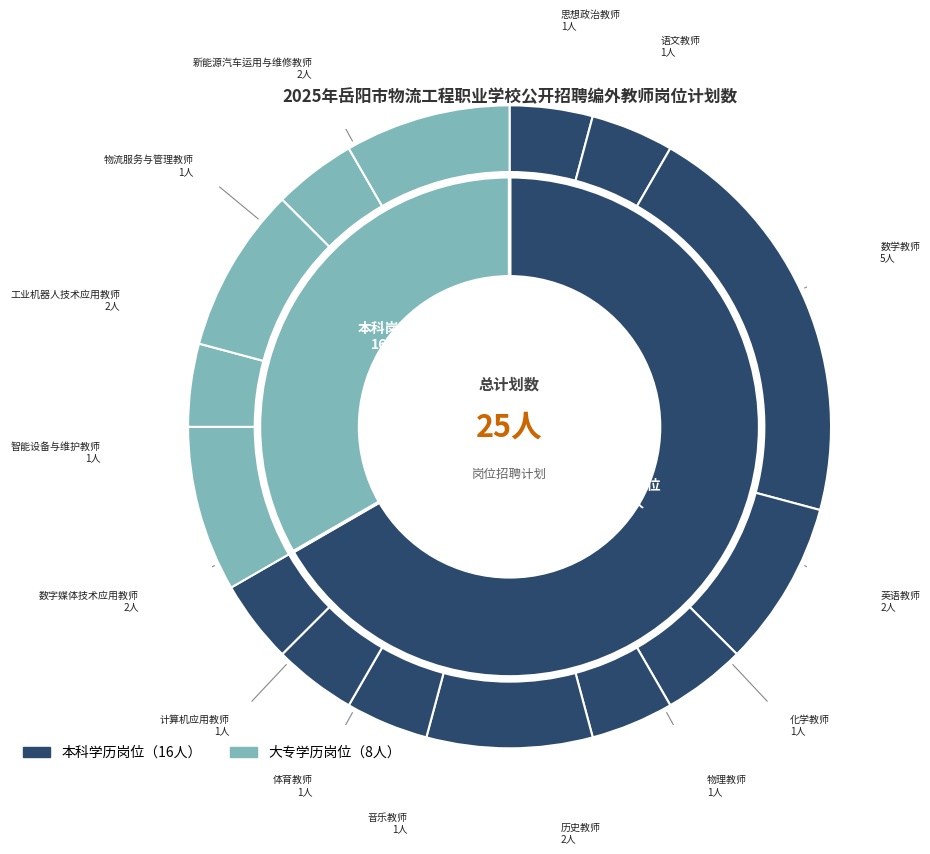

How many segments does this pie chart have?

15